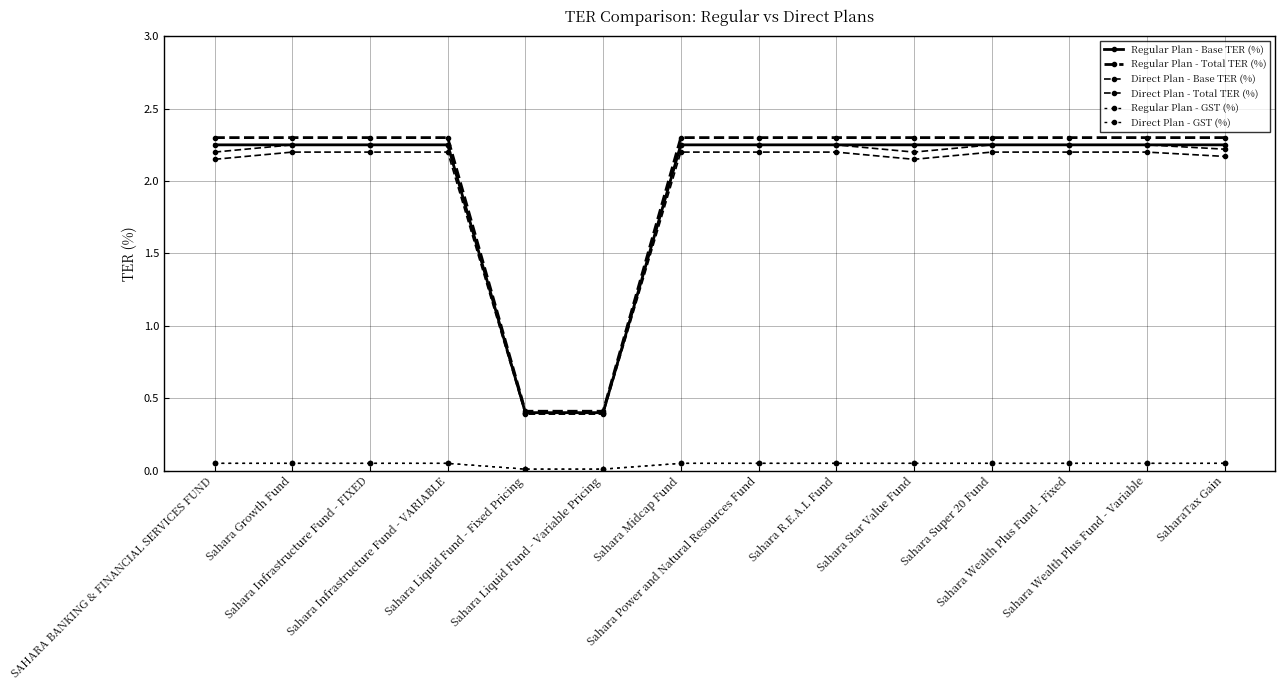

True or false: Direct Plan - Total TER (%) and Regular Plan - GST (%) cross at least once.

False